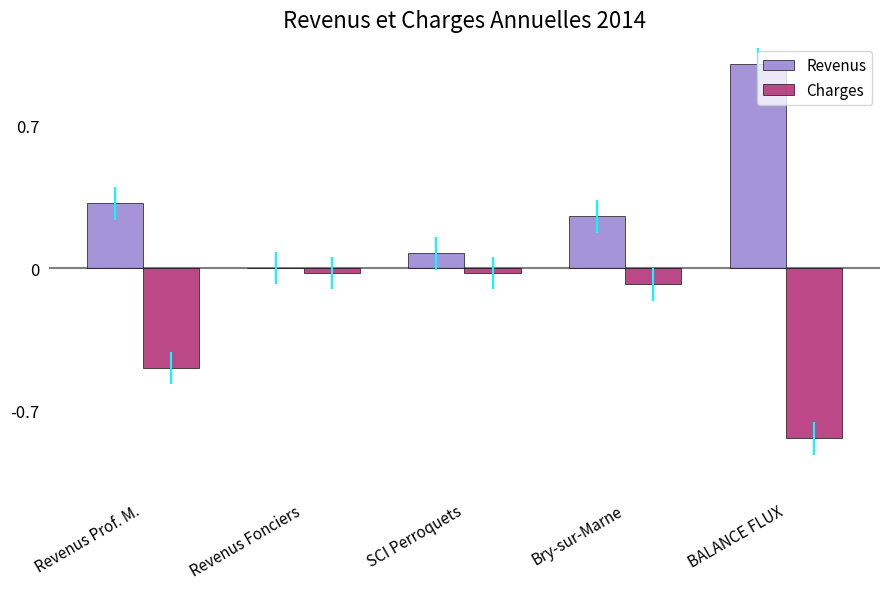

Where is Revenus nearest to the value 0?

Revenus Fonciers